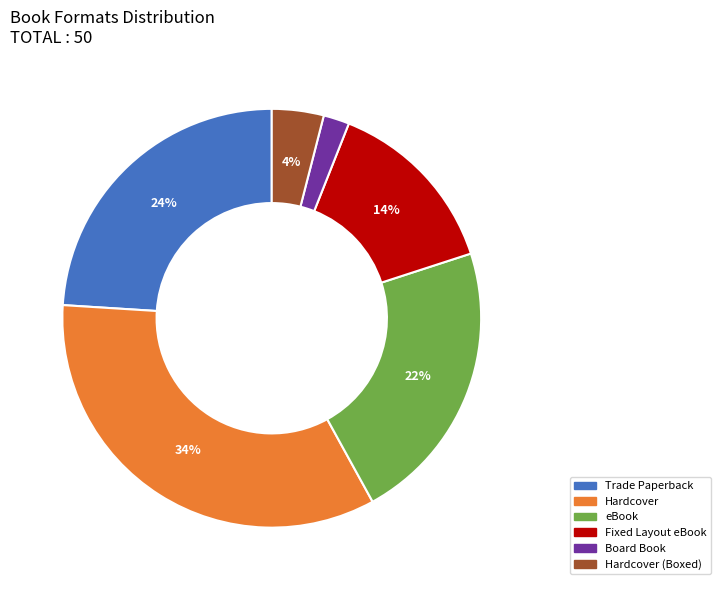

To the nearest percent, what is the average slice percentage?

17%